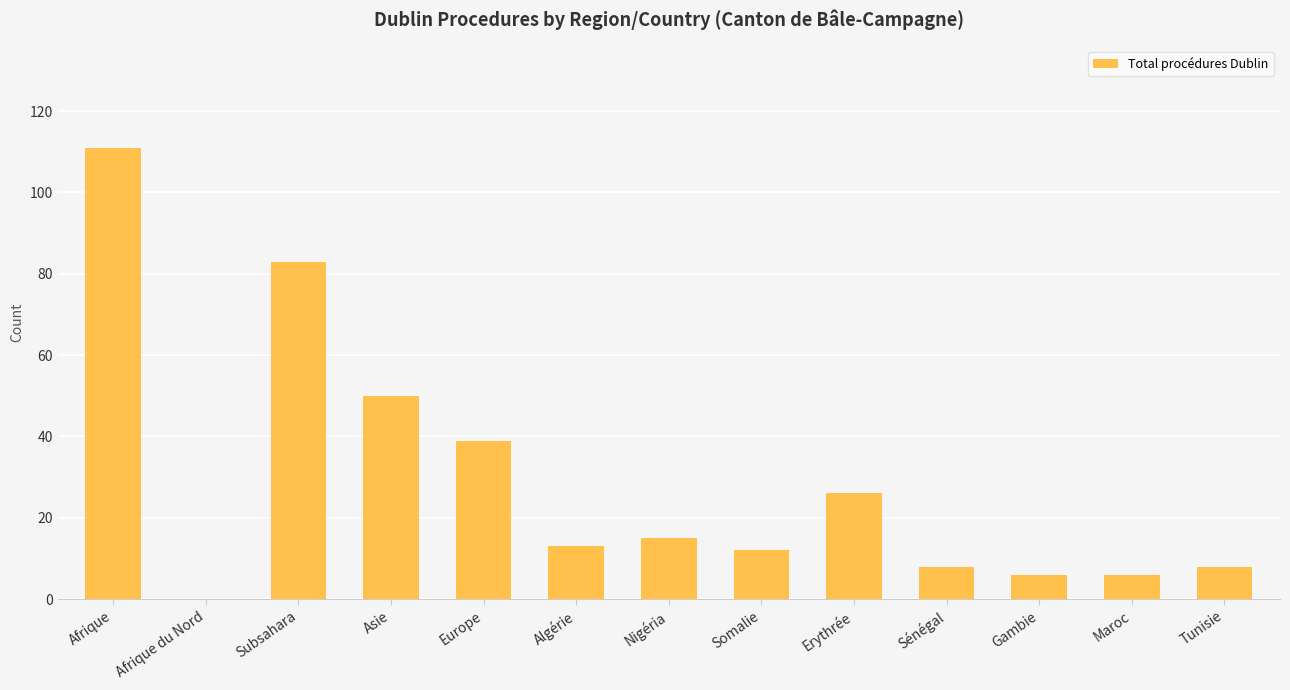

The chart shows a value of 21 at Nigéria. True or false?

False